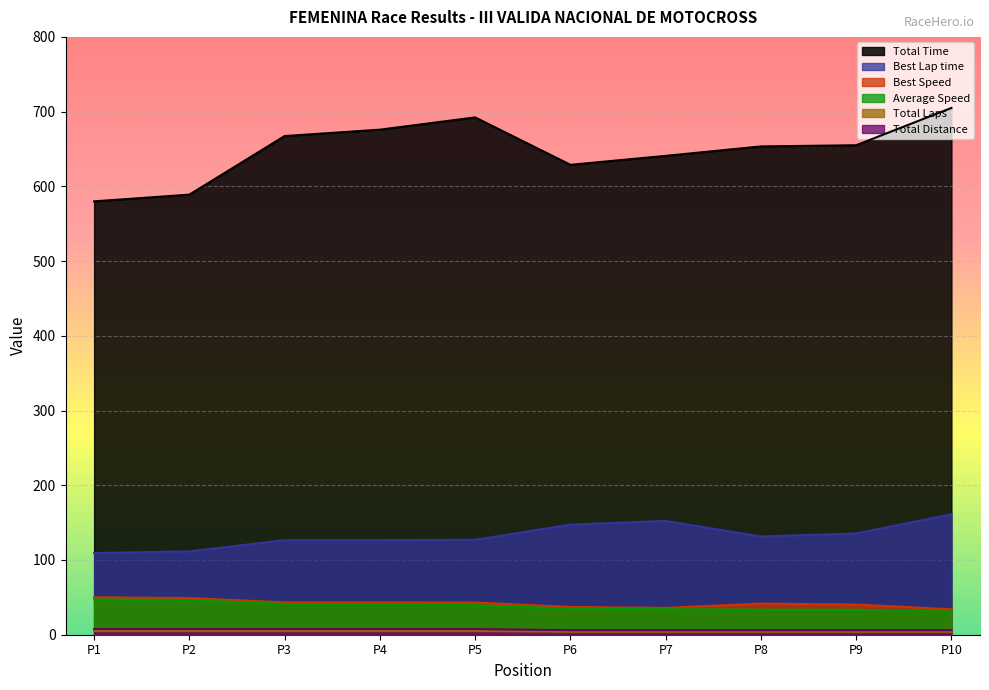

Does the chart display data point markers on the line(s)?

No